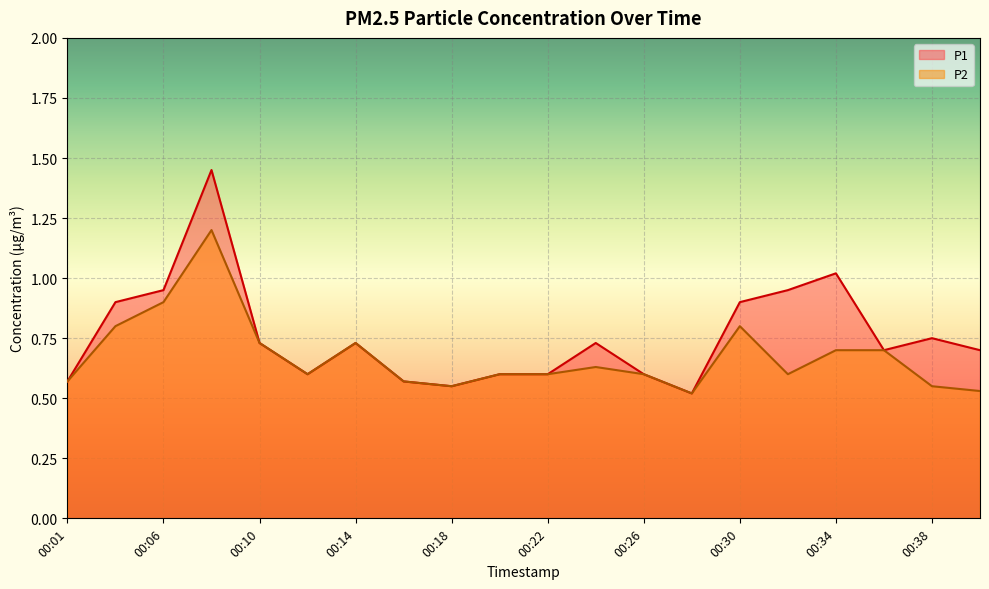

What is the total value across all series at 00:32?

1.5